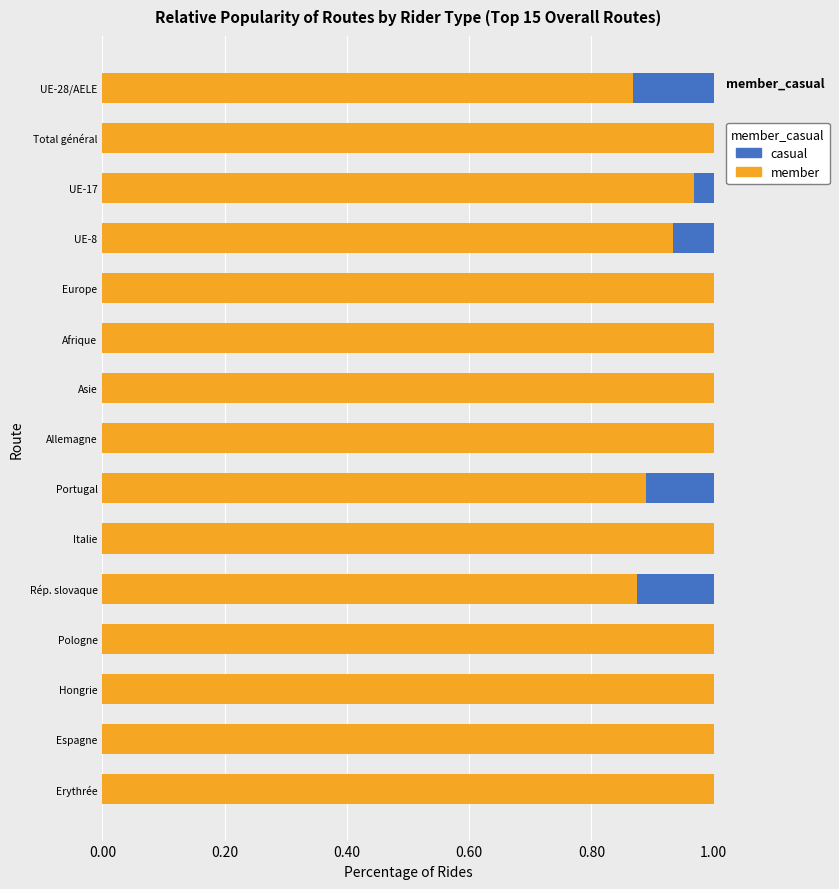

True or false: member has a value of 1.3 at Portugal.

False